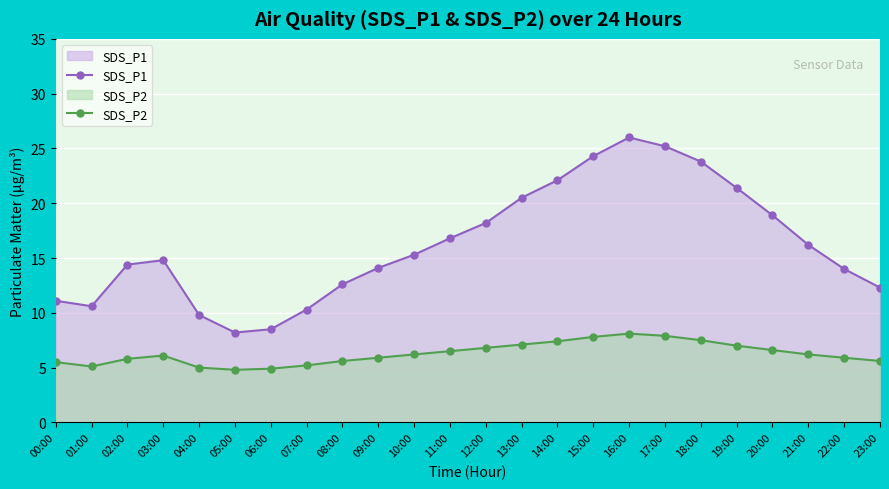

What is the total value across all series at 19:00?

28.4